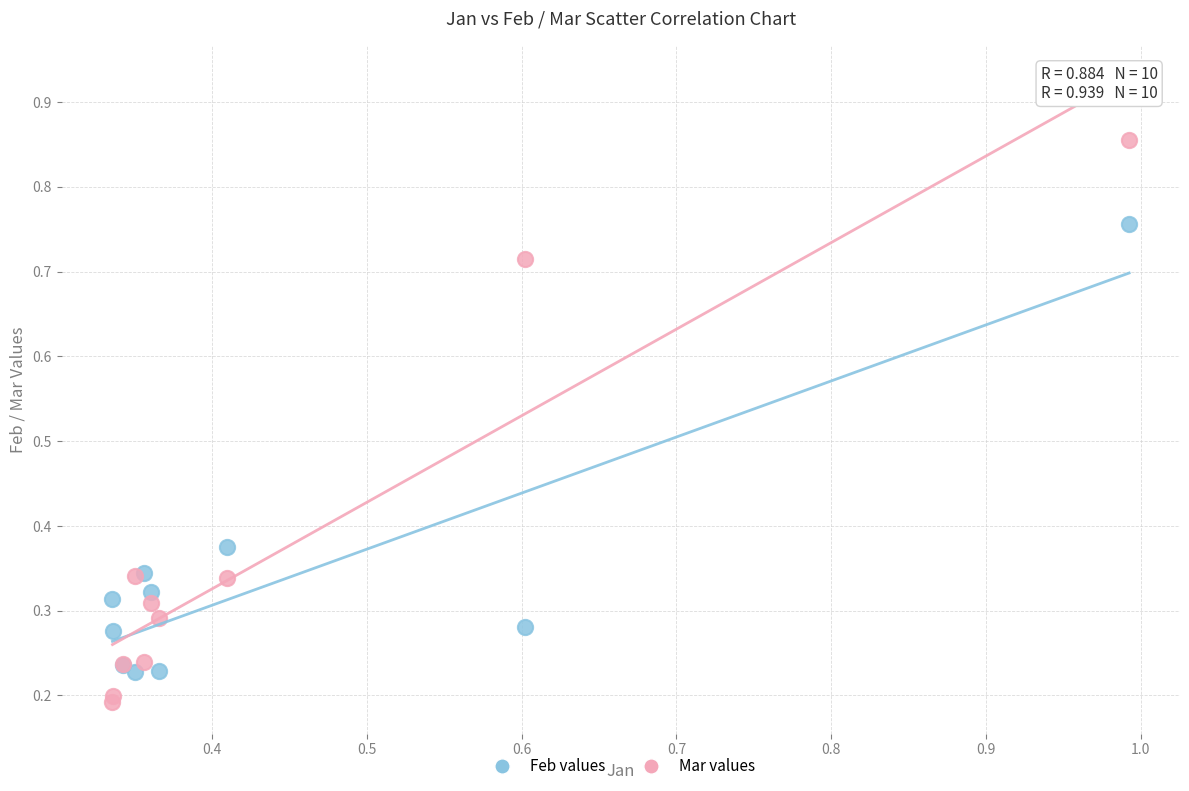

Which series contains the highest Y value?

Mar values